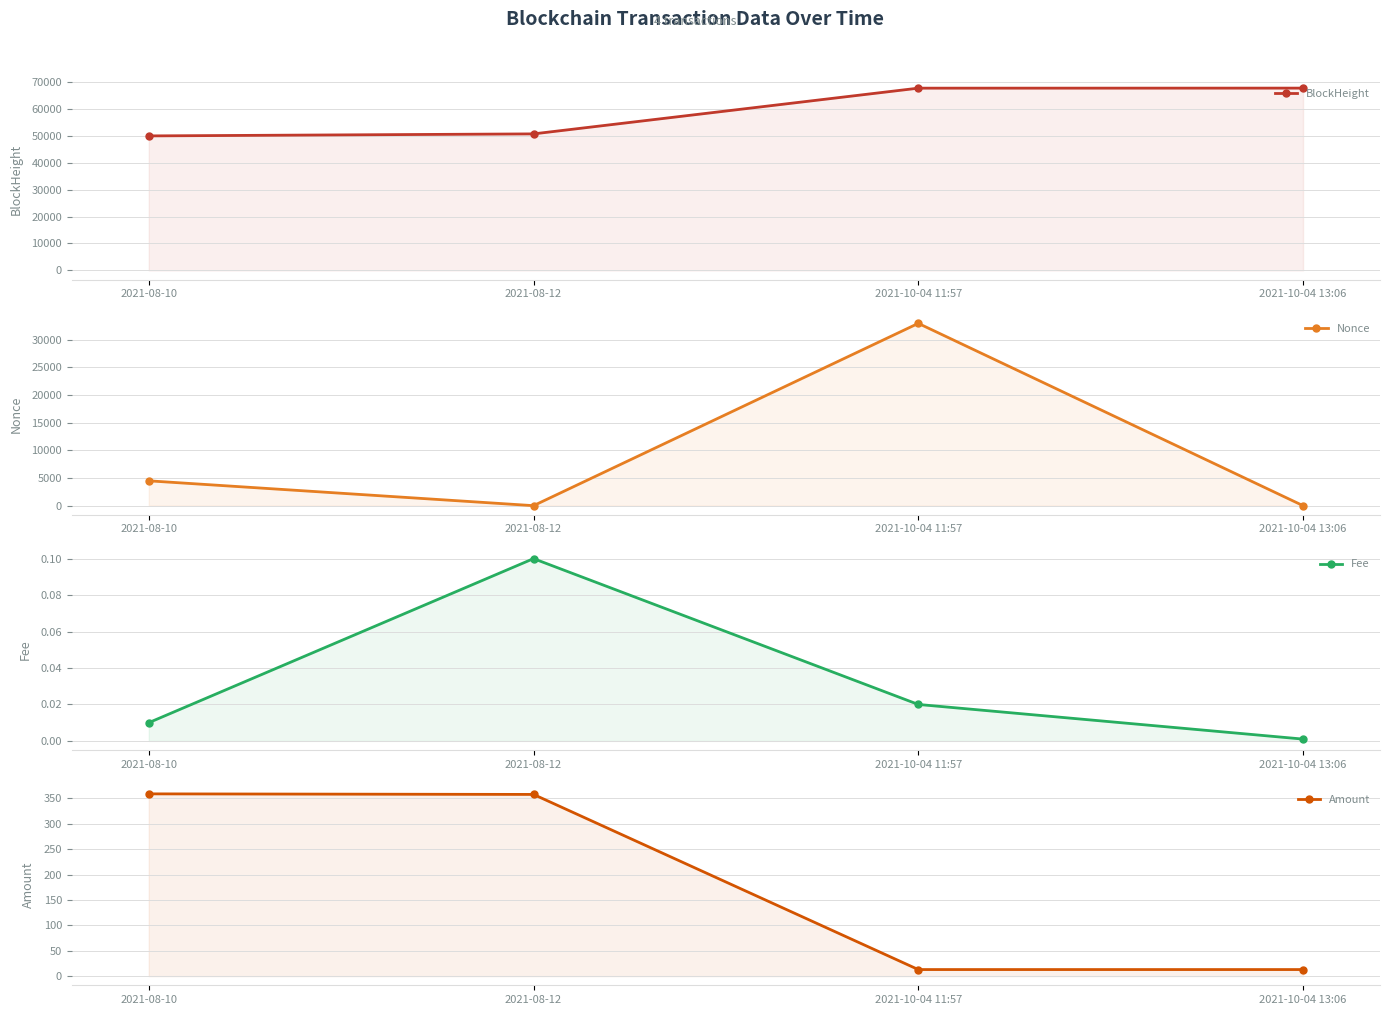

Reading left to right, list all the values displayed in this chart.

BlockHeight: 2021-08-10=49900.0	2021-08-12=50648.0	2021-10-04 11:57=67613.0	2021-10-04 13:06=67629.0
Nonce: 2021-08-10=4486.0	2021-08-12=0.0	2021-10-04 11:57=32917.0	2021-10-04 13:06=1.0
Fee: 2021-08-10=0.0	2021-08-12=0.1	2021-10-04 11:57=0.0	2021-10-04 13:06=0.0
Amount: 2021-08-10=358.7	2021-08-12=357.6	2021-10-04 11:57=13.0	2021-10-04 13:06=13.0